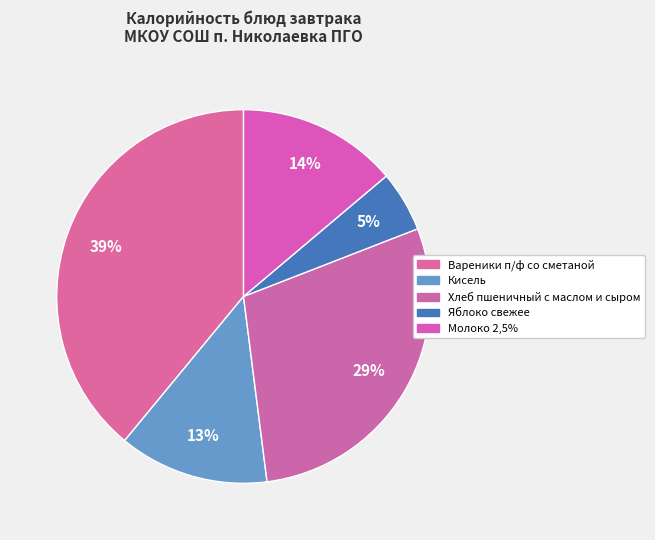

Is there a majority slice in this chart?

No